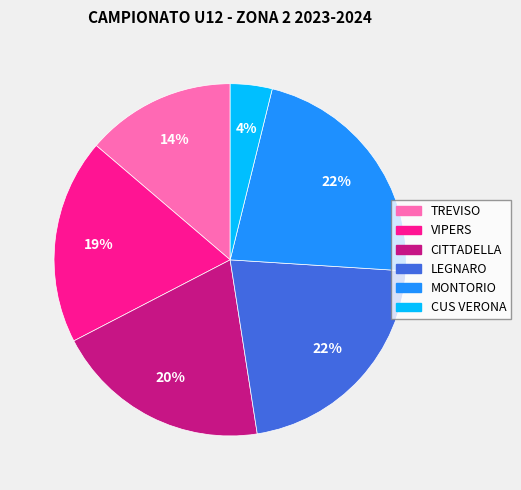

How many segments does this pie chart have?

6